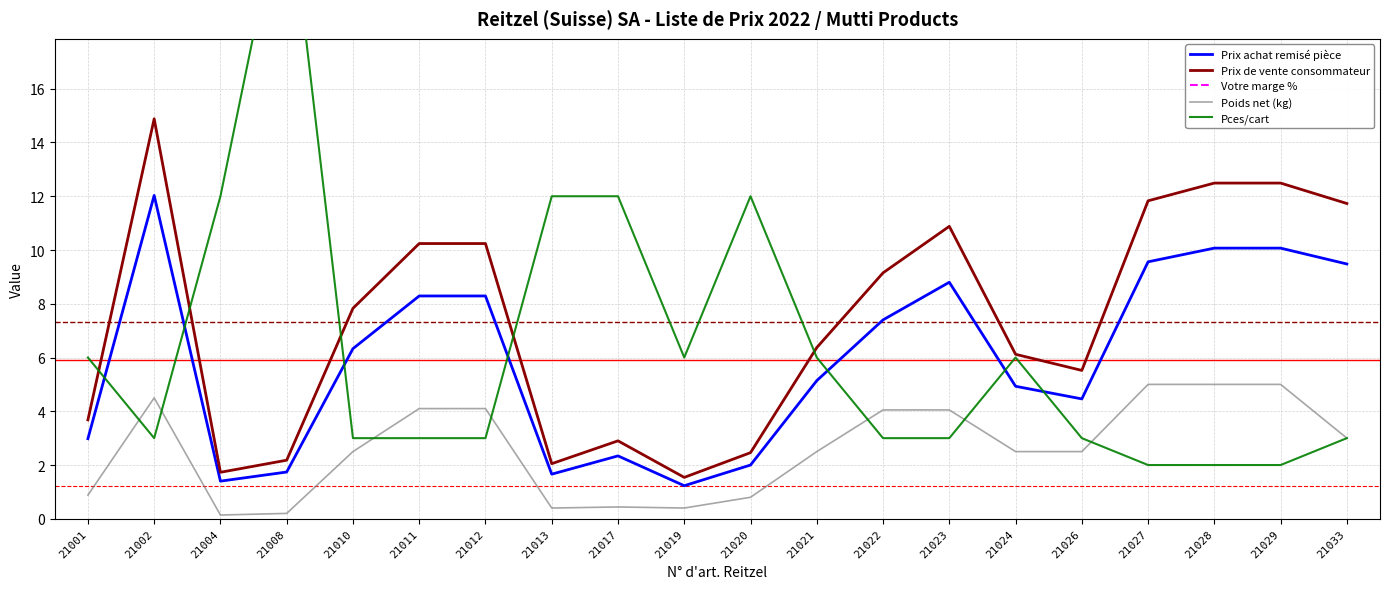

Is this an area chart (filled region under the line)?

No